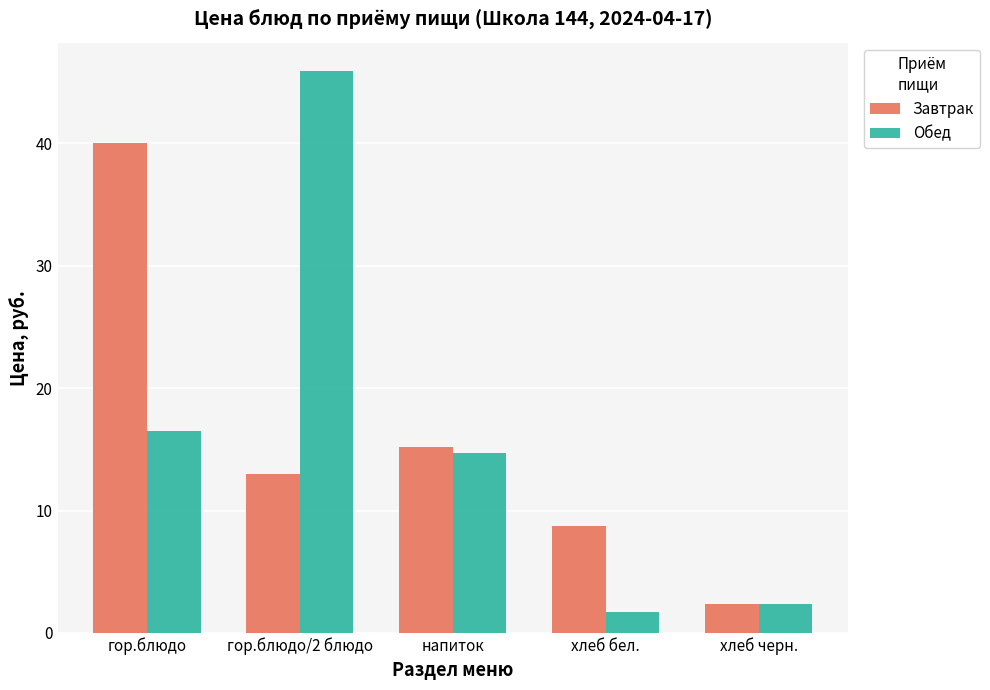

The value of Обед at напиток is 14.7. True or false?

True